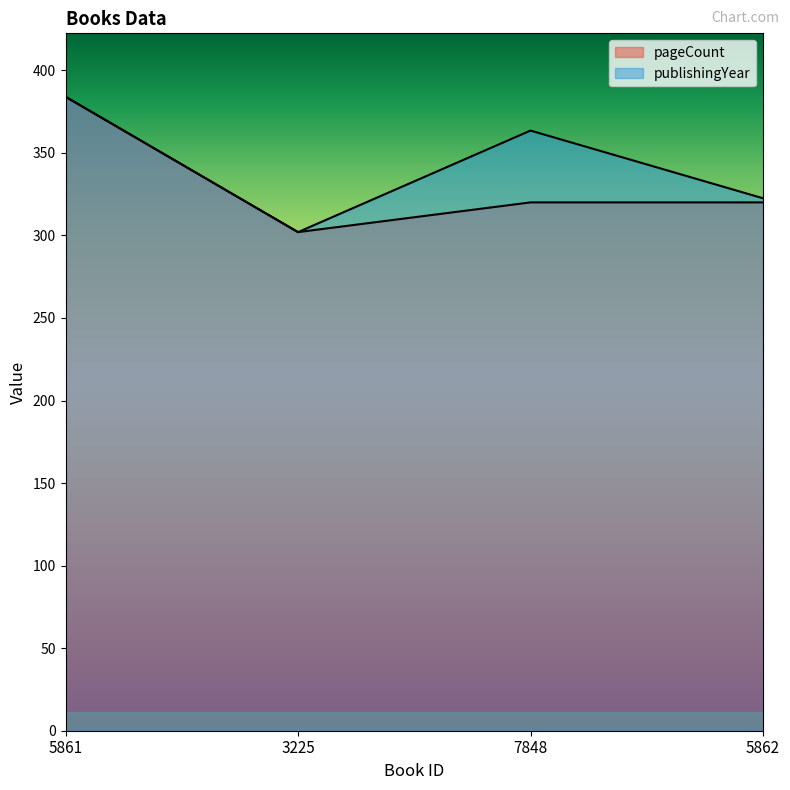

Where does the pageCount series first go above 320?

5861